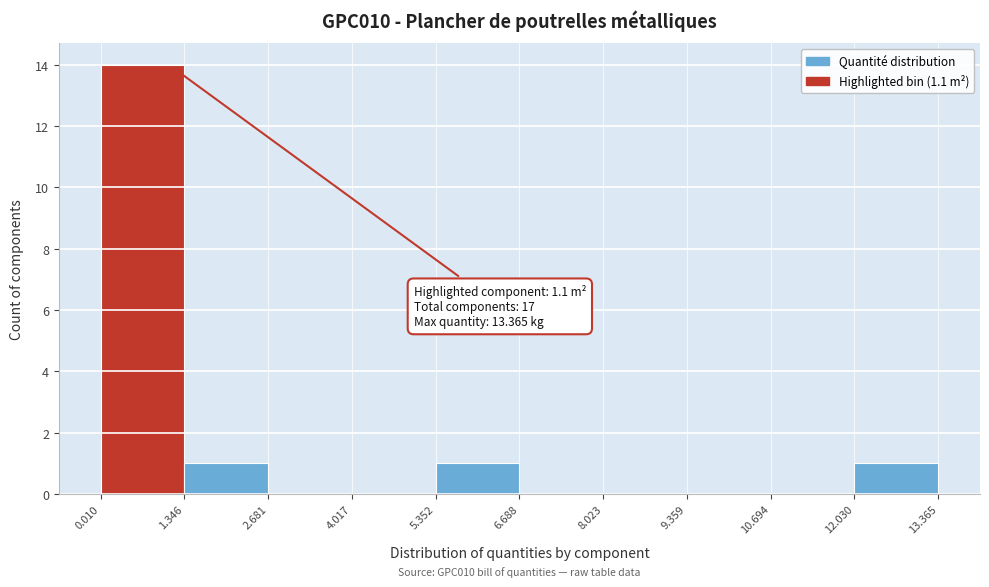

Which range on the x-axis has the tallest bar?

0.010 to 1.346